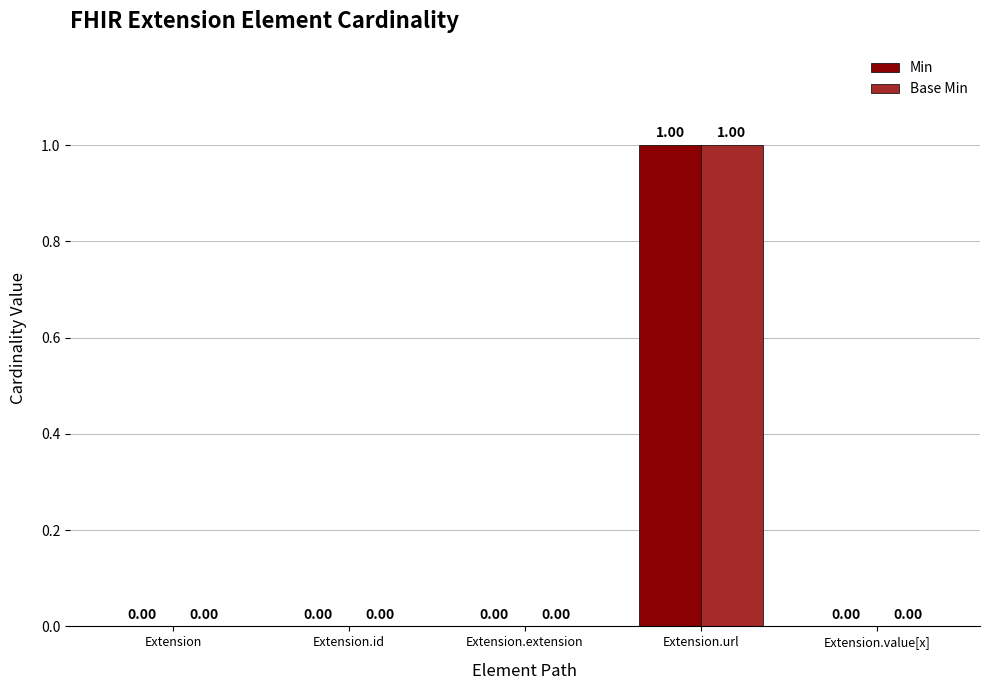

Read the Min value at Extension.url.

1